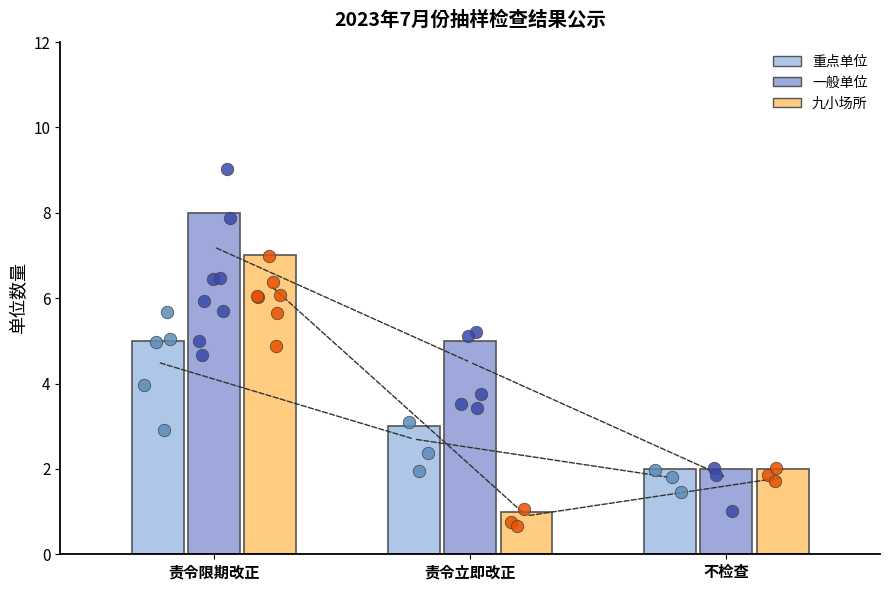

At how many categories does at least one series exceed 2?

2